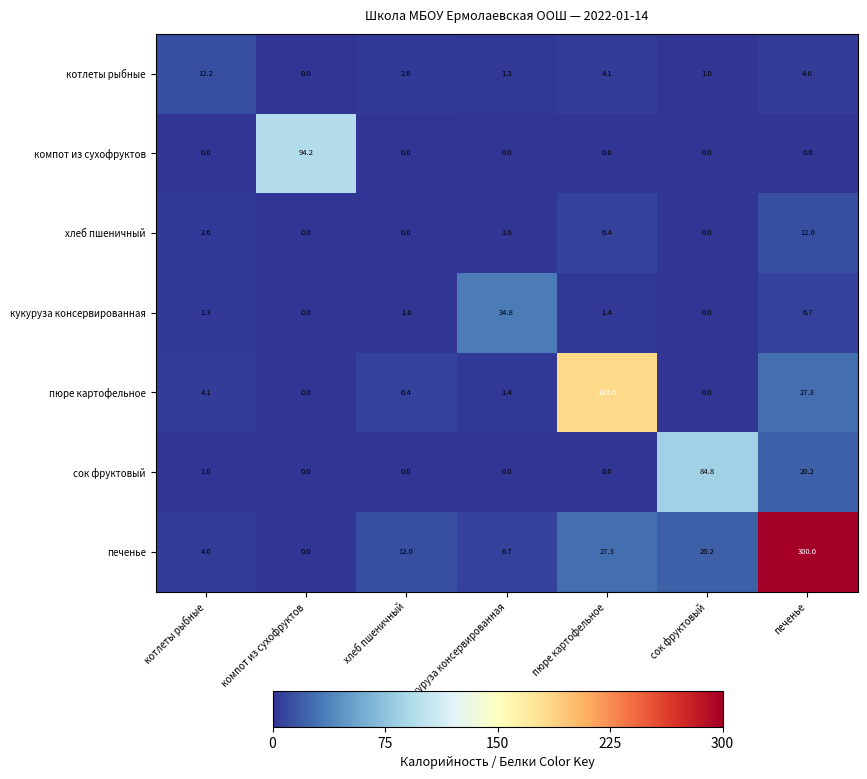

What is the average value of the сок фруктовый series?

15.1